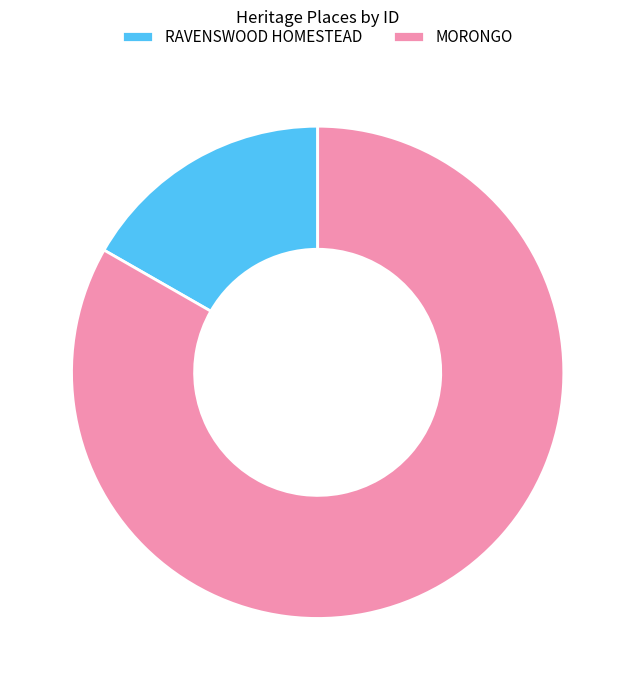

What is the smallest slice in the pie chart?

RAVENSWOOD HOMESTEAD